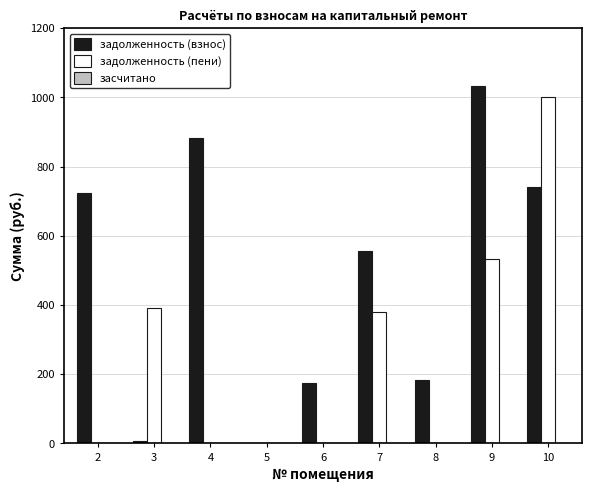

True or false: задолженность (взнос) has a value of 446.1 at 4.

False